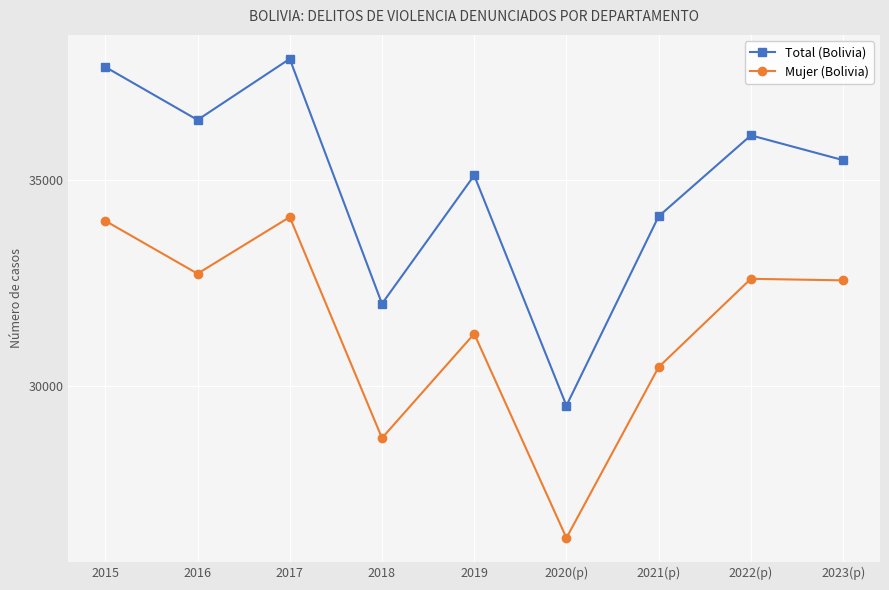

What are all the series names shown in the legend?

Total (Bolivia), Mujer (Bolivia)